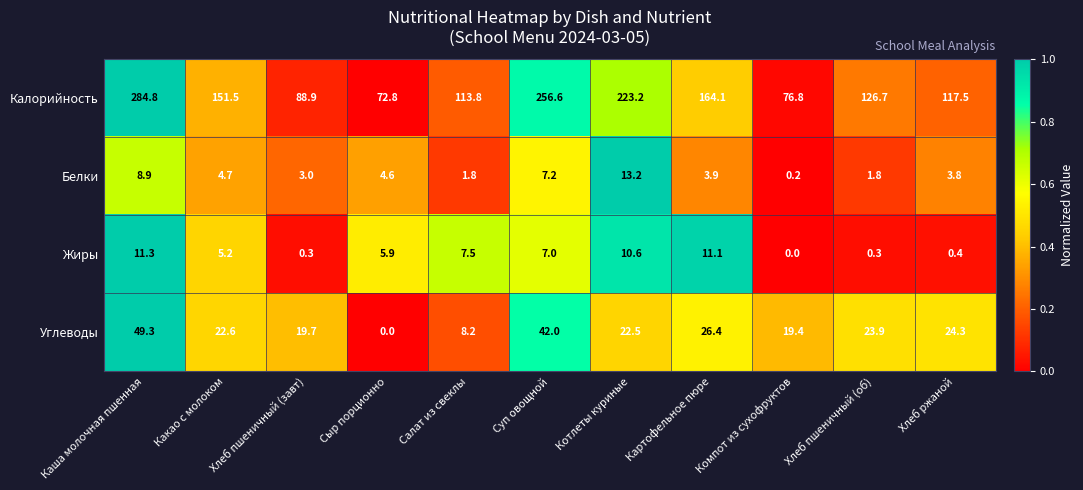

Where is Углеводы nearest to the value 24?

Хлеб пшеничный (об)